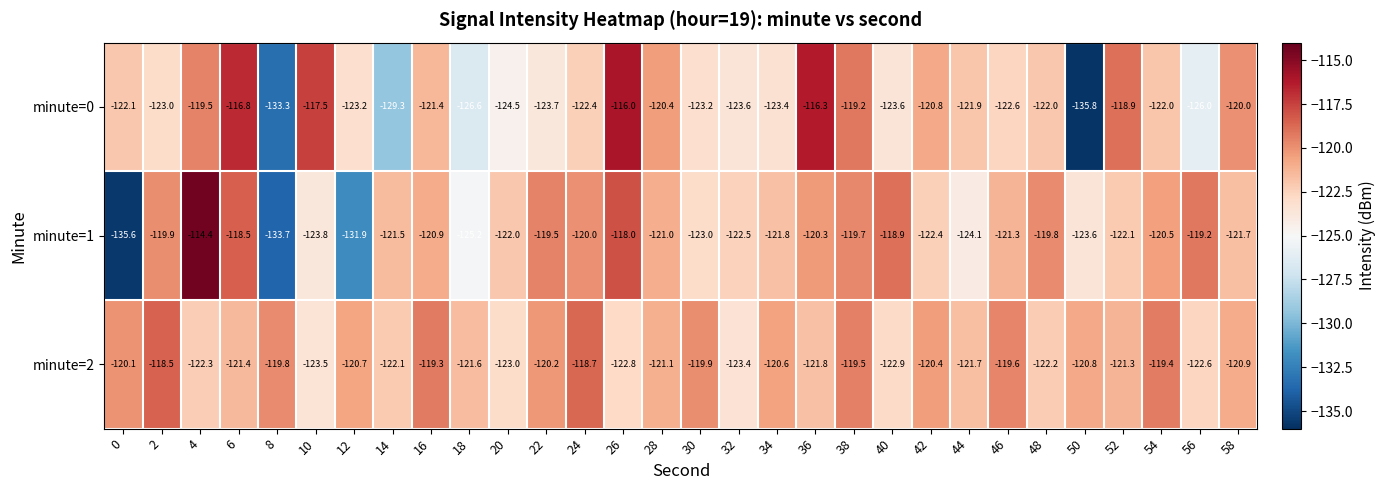

List the labels in order of minute=1 value, largest first.

4, 26, 6, 40, 56, 22, 38, 48, 2, 24, 36, 54, 16, 28, 46, 14, 58, 34, 20, 52, 42, 32, 30, 50, 10, 44, 18, 12, 8, 0